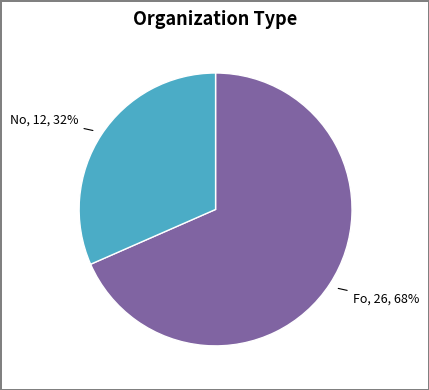

Is there a majority slice in this chart?

Yes